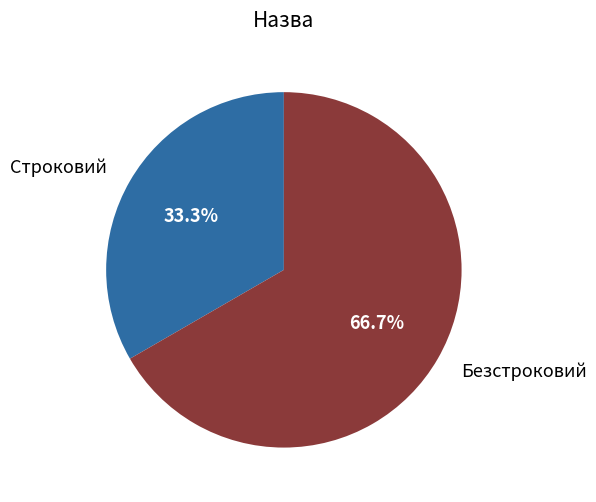

How many slices are in this pie chart?

2